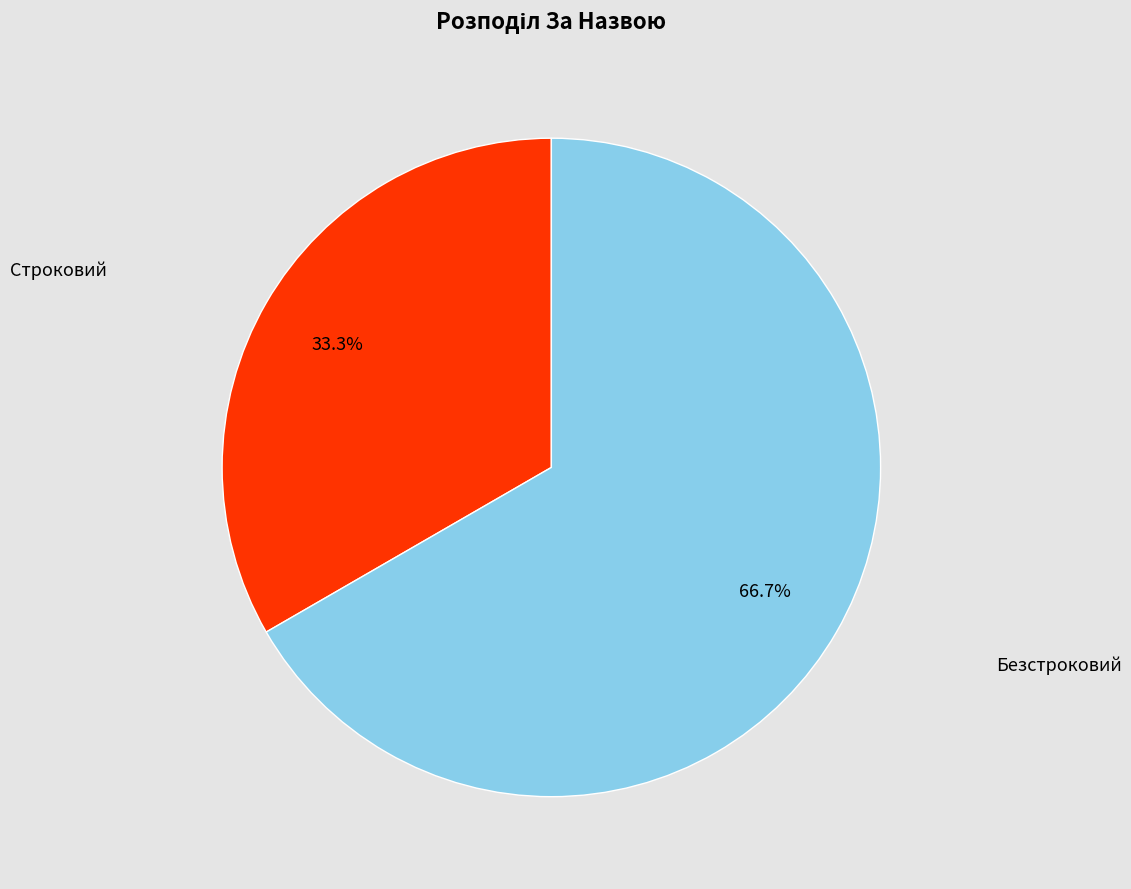

Is there any slice that represents more than half of the pie?

Yes